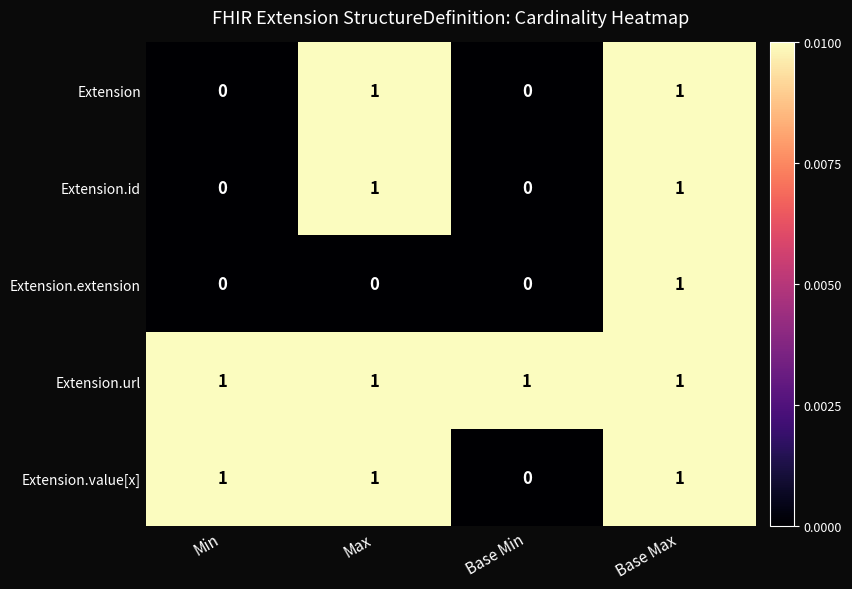

The value of Extension.url at Max is 1. True or false?

True